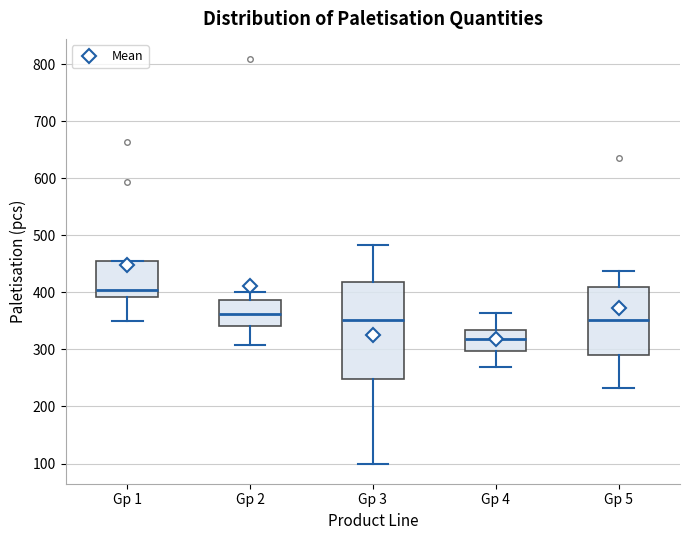

Reading left to right, transcribe this box plot: for each box, give where its median line is, the range the box spans, and where its two whiskers end, as read against the y-axis. The values are not printed on the chart, so give them approximately, as read against the axis.

Gp 1: median 400, box 390 to 450, whiskers 350 to 450
Gp 2: median 360, box 340 to 390, whiskers 310 to 400
Gp 3: median 350, box 250 to 420, whiskers 100 to 480
Gp 4: median 320, box 300 to 330, whiskers 270 to 360
Gp 5: median 350, box 290 to 410, whiskers 230 to 440